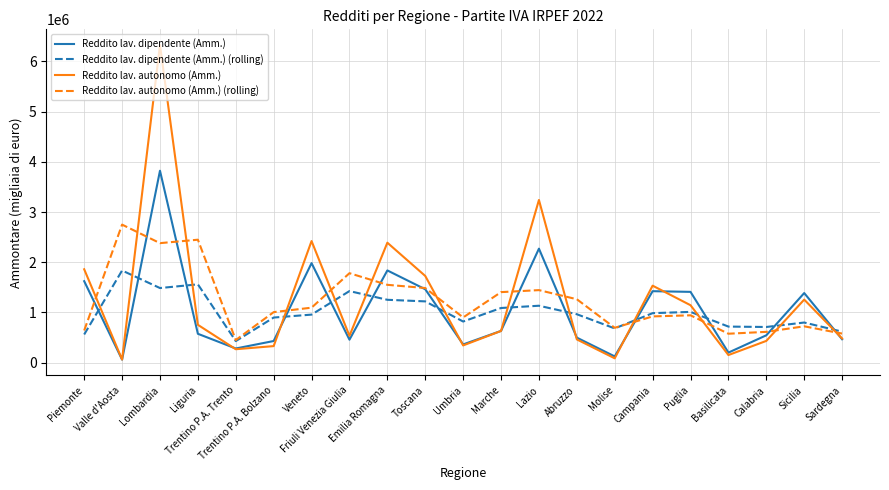

What is the minimum value for Reddito lav. autonomo (Amm.)?

62368.0